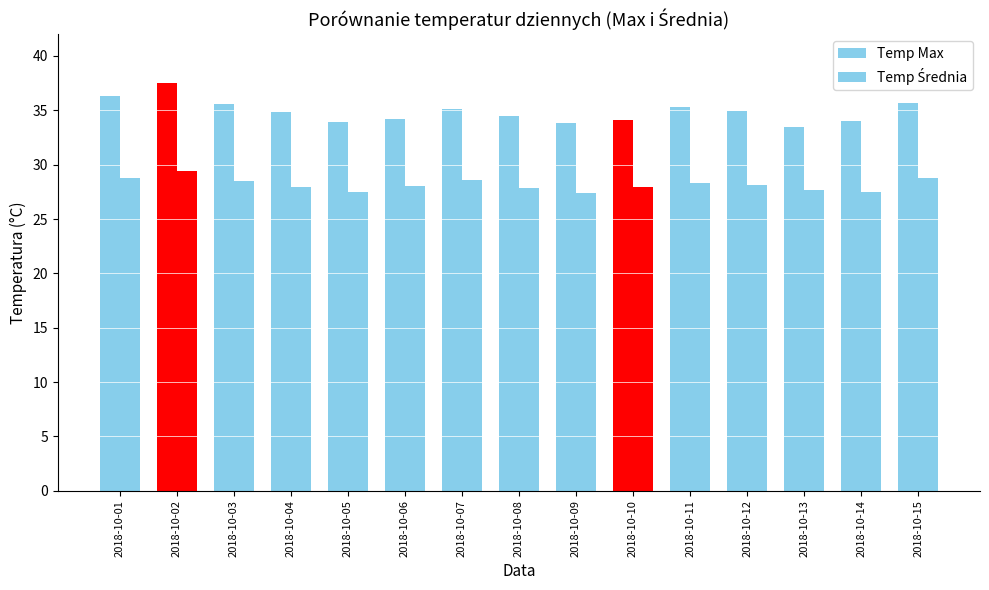

Reading left to right, extract all data points from this chart.

Temp Max: 2018-10-01=36.3	2018-10-02=37.5	2018-10-03=35.6	2018-10-04=34.8	2018-10-05=33.9	2018-10-06=34.2	2018-10-07=35.1	2018-10-08=34.5	2018-10-09=33.8	2018-10-10=34.1	2018-10-11=35.3	2018-10-12=34.9	2018-10-13=33.5	2018-10-14=34.0	2018-10-15=35.7
Temp Średnia: 2018-10-01=28.8	2018-10-02=29.4	2018-10-03=28.5	2018-10-04=28.0	2018-10-05=27.4	2018-10-06=28.0	2018-10-07=28.6	2018-10-08=27.9	2018-10-09=27.4	2018-10-10=27.9	2018-10-11=28.3	2018-10-12=28.1	2018-10-13=27.6	2018-10-14=27.5	2018-10-15=28.8